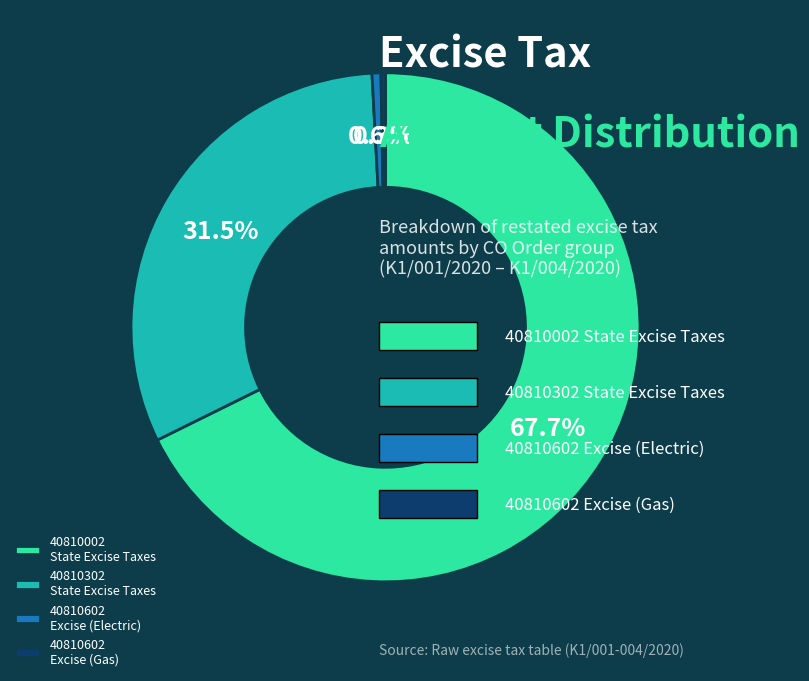

Which has a higher value, 40810602 Excise (Gas) or 40810002 State Excise Taxes?

40810002 State Excise Taxes